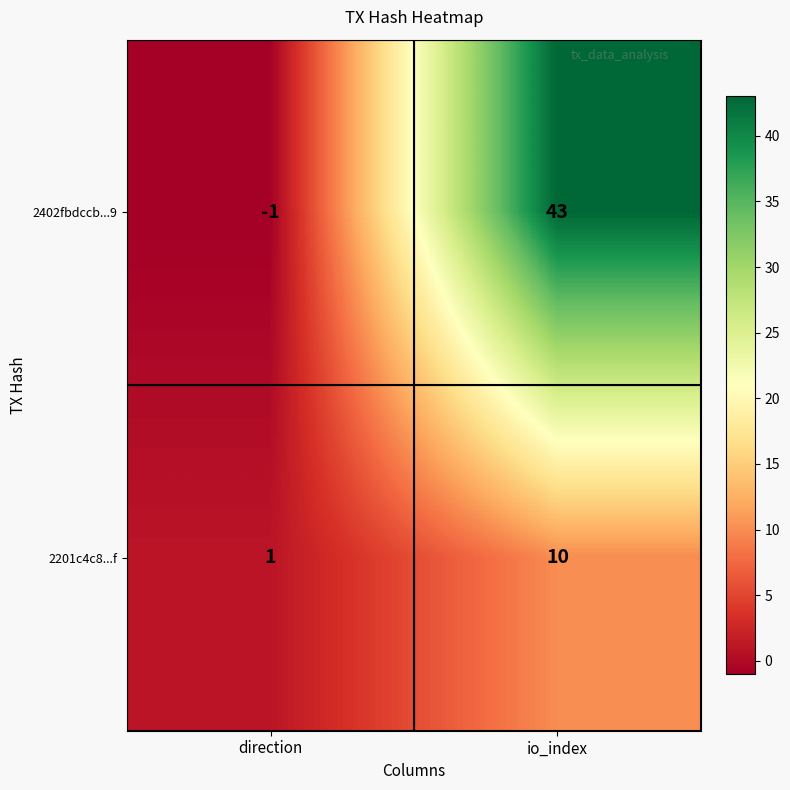

Reading left to right, transcribe all the data shown in this chart.

2402fbdccb...9: direction=-1	io_index=43
2201c4c8...f: direction=1	io_index=10